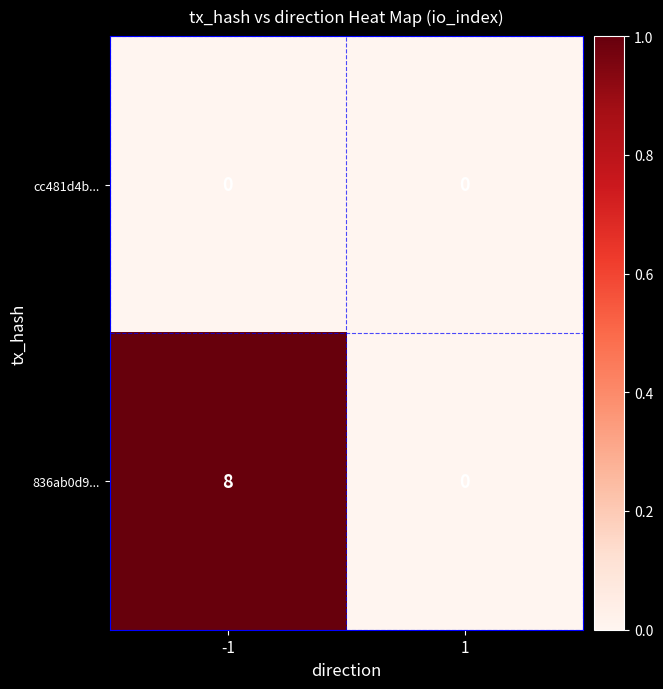

At -1, list the series in order from largest to smallest.

836ab0d9..., cc481d4b...